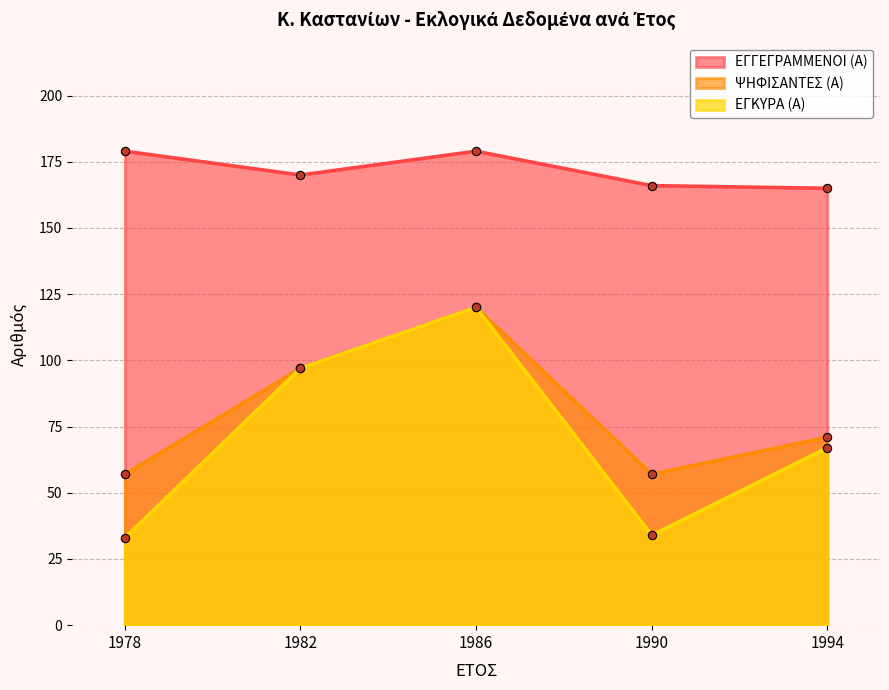

Reading left to right, extract all data points from this chart.

ΕΓΓΕΓΡΑΜΜΕΝΟΙ (Α): 1978=179	1982=170	1986=179	1990=166	1994=165
ΨΗΦΙΣΑΝΤΕΣ (Α): 1978=57	1982=97	1986=120	1990=57	1994=71
ΕΓΚΥΡΑ (Α): 1978=33	1982=97	1986=120	1990=34	1994=67